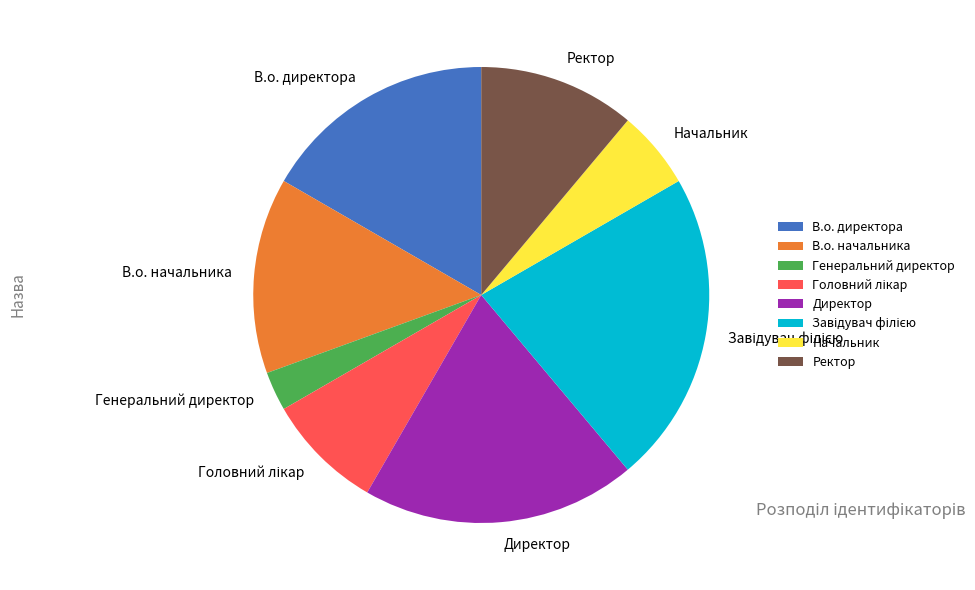

Approximately how many times larger is the value at В.о. директора compared to Ректор?

1.5